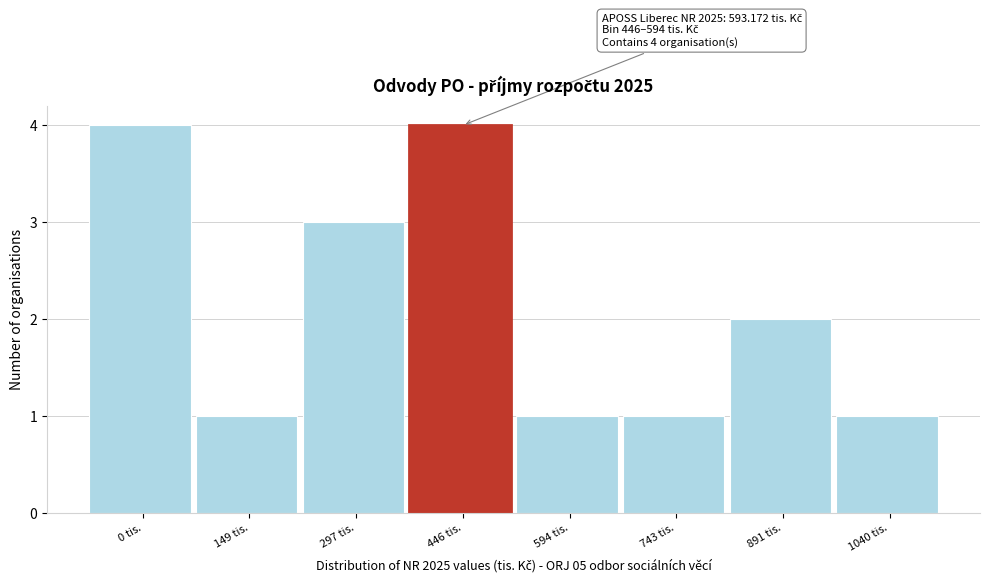

Reading left to right, transcribe all the data shown in this chart.

0 tis.=4	149 tis.=1	297 tis.=3	446 tis.=4	594 tis.=1	743 tis.=1	891 tis.=2	1040 tis.=1